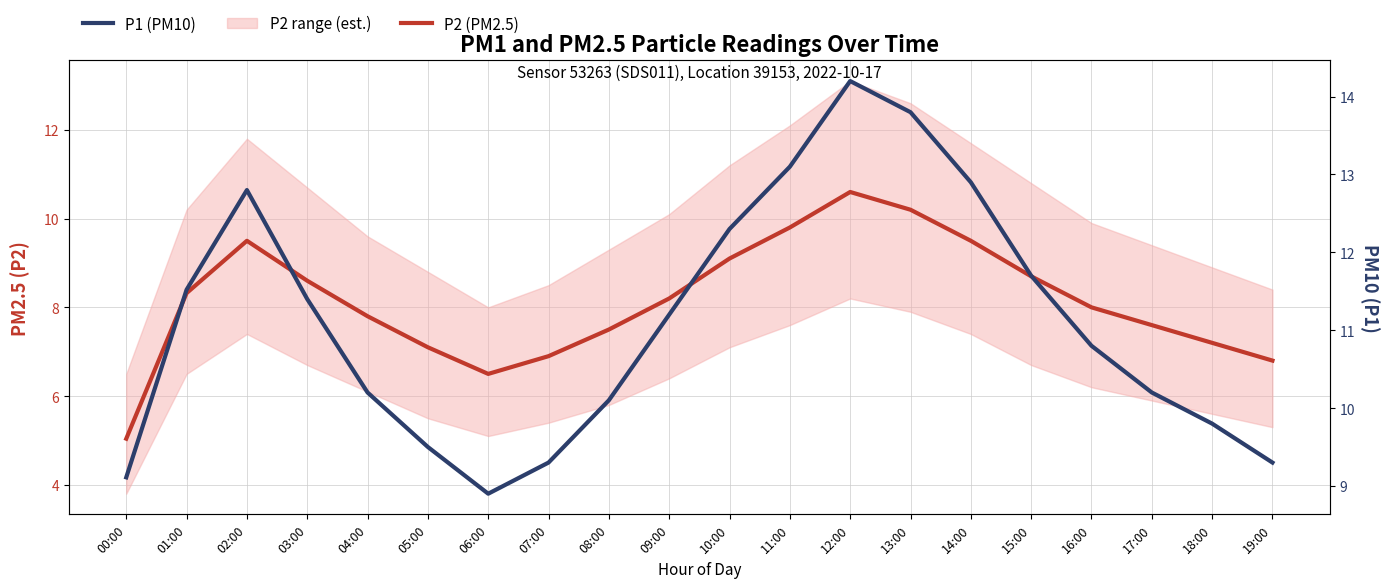

Does the chart have visible grid lines?

Yes